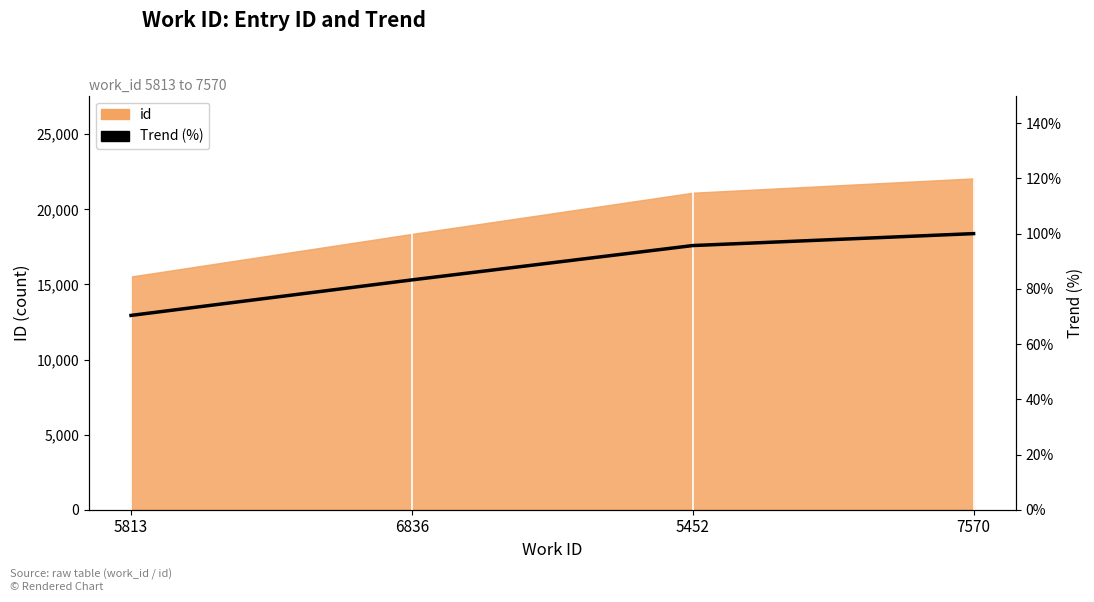

What is the ratio of the value at 6836 to the value at 5813?

1.2